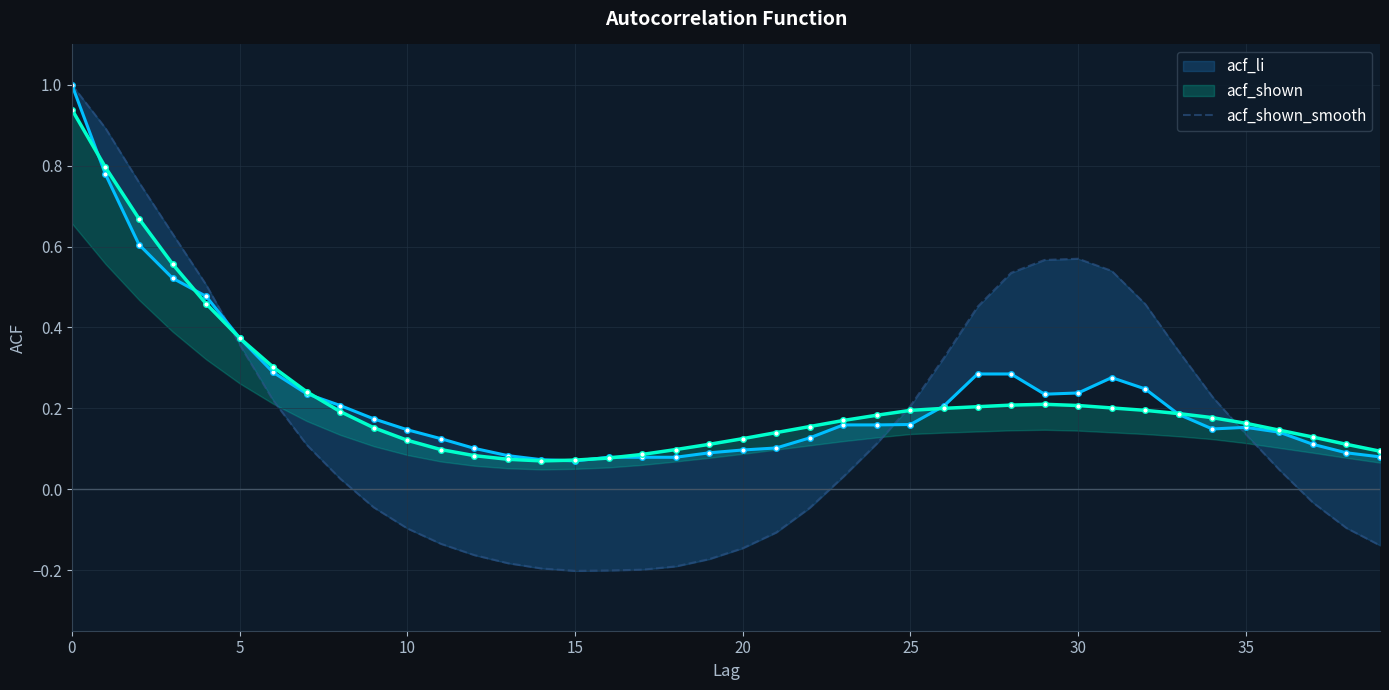

Is the value of acf_shown at 13 greater than the value of acf_shown_smooth at 31?

No